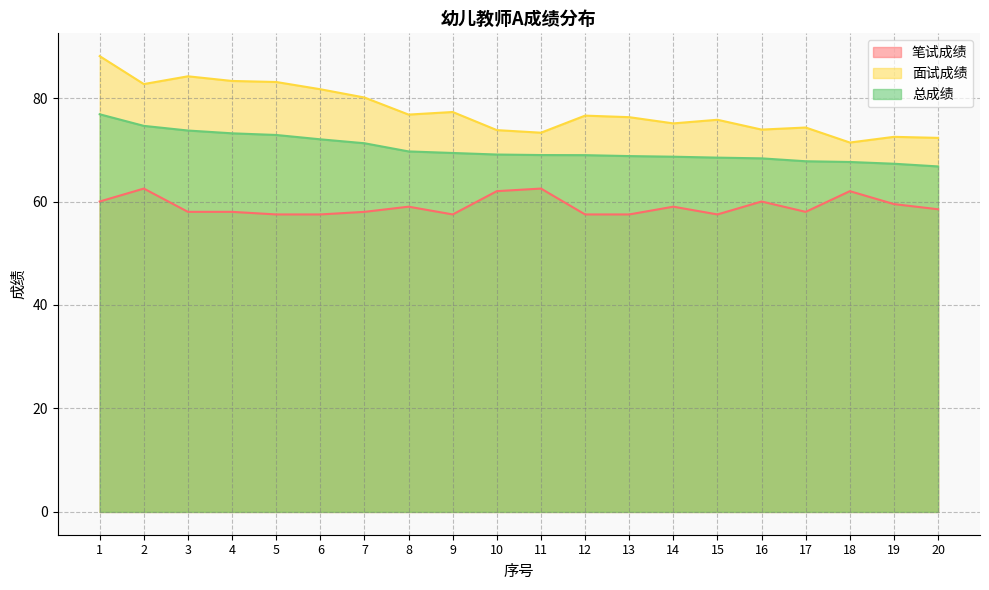

Reading left to right, what are all the values shown in this chart?

笔试成绩: 1=60.0	2=62.5	3=58.0	4=58.0	5=57.5	6=57.5	7=58.0	8=59.0	9=57.5	10=62.0	11=62.5	12=57.5	13=57.5	14=59.0	15=57.5	16=60.0	17=58.0	18=62.0	19=59.5	20=58.5
面试成绩: 1=88.1	2=82.7	3=84.2	4=83.3	5=83.1	6=81.7	7=80.1	8=76.8	9=77.3	10=73.8	11=73.3	12=76.6	13=76.3	14=75.1	15=75.8	16=73.9	17=74.3	18=71.4	19=72.5	20=72.3
总成绩: 1=76.9	2=74.6	3=73.7	4=73.2	5=72.9	6=72.0	7=71.3	8=69.7	9=69.4	10=69.1	11=69.0	12=69.0	13=68.8	14=68.7	15=68.5	16=68.3	17=67.8	18=67.6	19=67.3	20=66.8